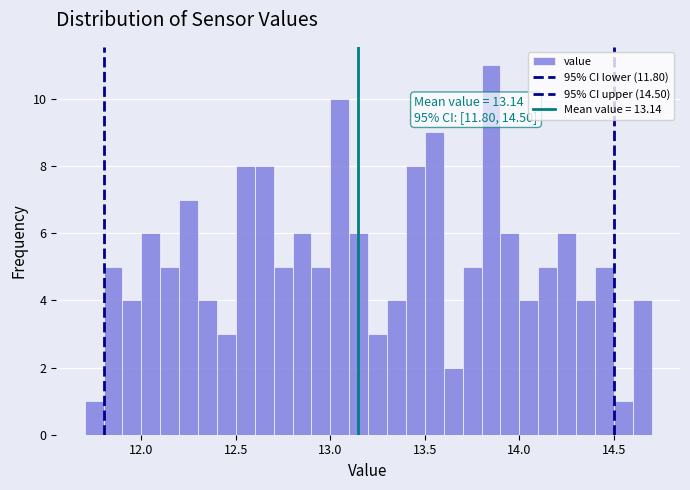

Around what value on the x-axis is the tallest bar? Give the approximate position of its centre, as read against the axis.

13.85